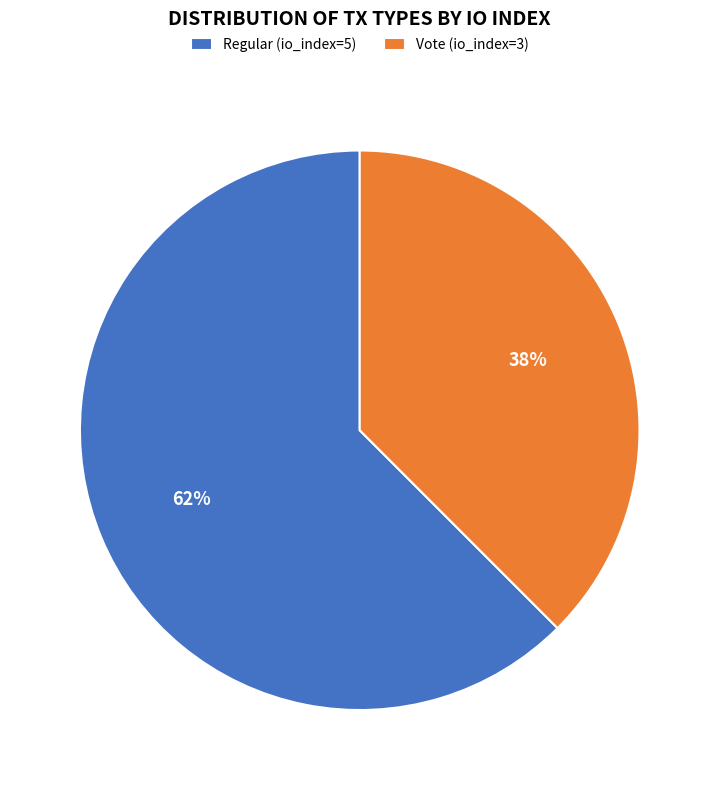

What is the largest slice in the pie chart?

Regular (io_index=5)